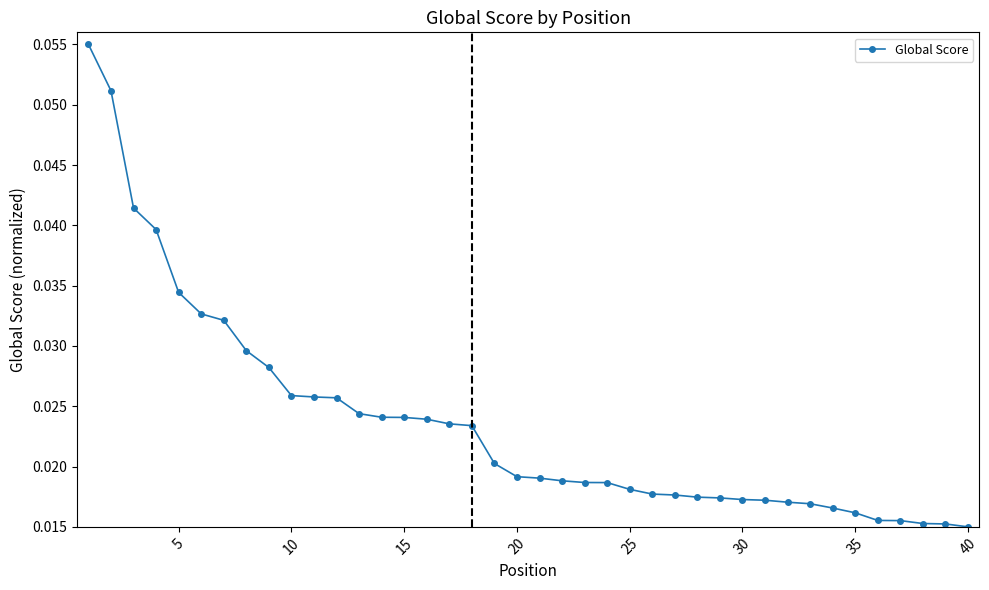

How many values are between 0 and 1?

40